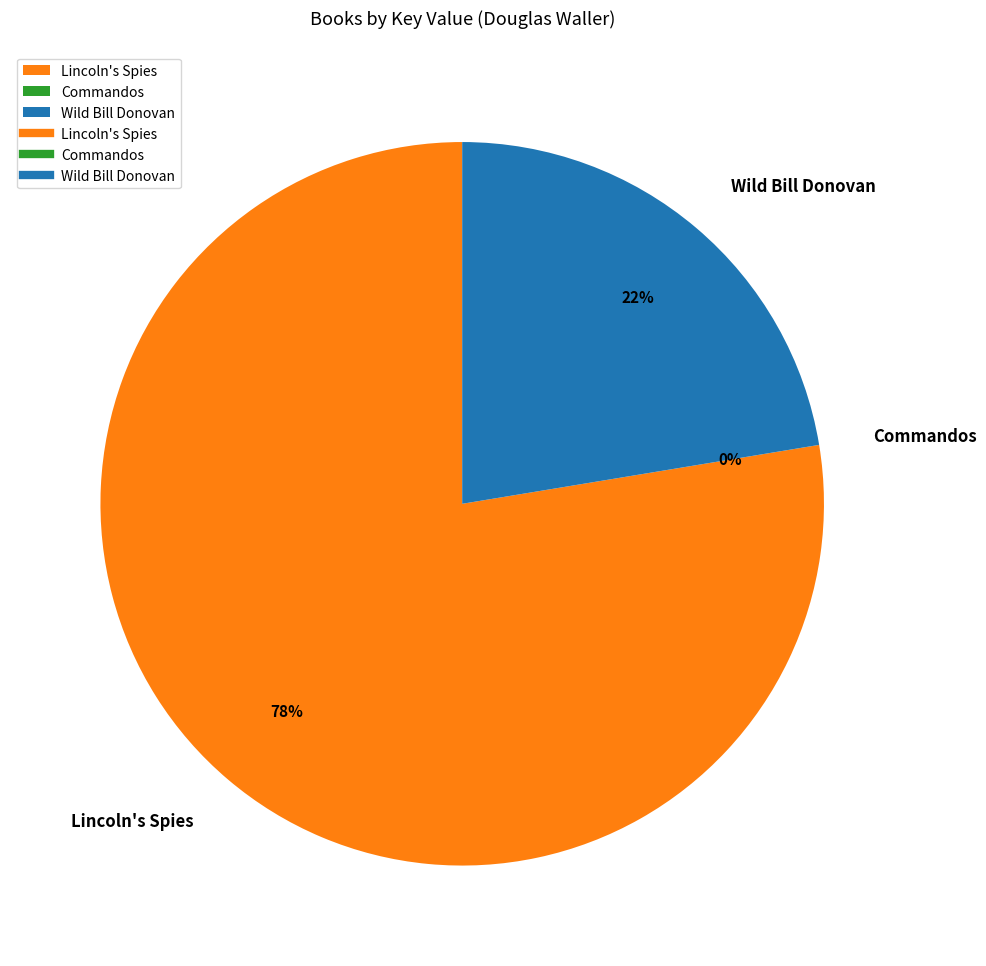

Is Lincoln's Spies the majority of the pie?

Yes